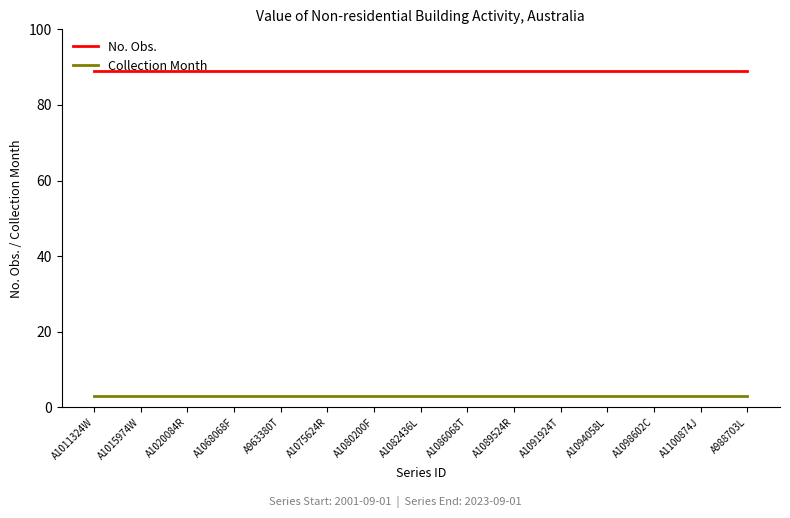

Reading left to right, extract all data points from this chart.

No. Obs.: 89	89	89	89	89	89	89	89	89	89	89	89	89	89	89
Collection Month: 3	3	3	3	3	3	3	3	3	3	3	3	3	3	3